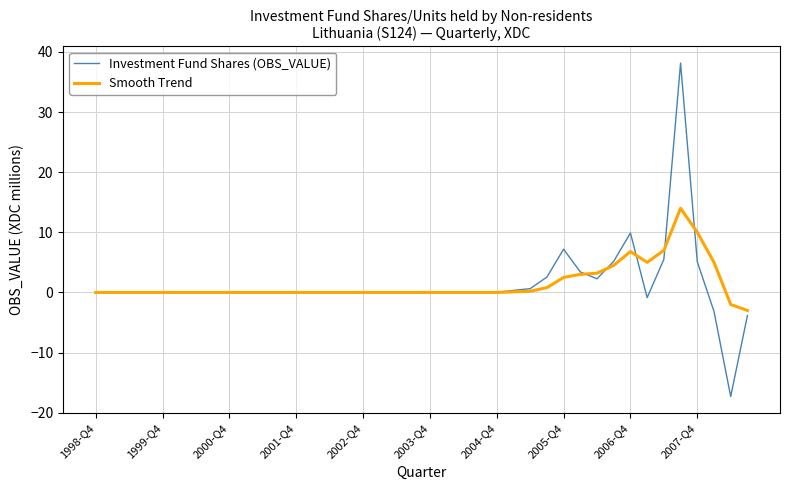

What is the smallest value displayed?

-17.3